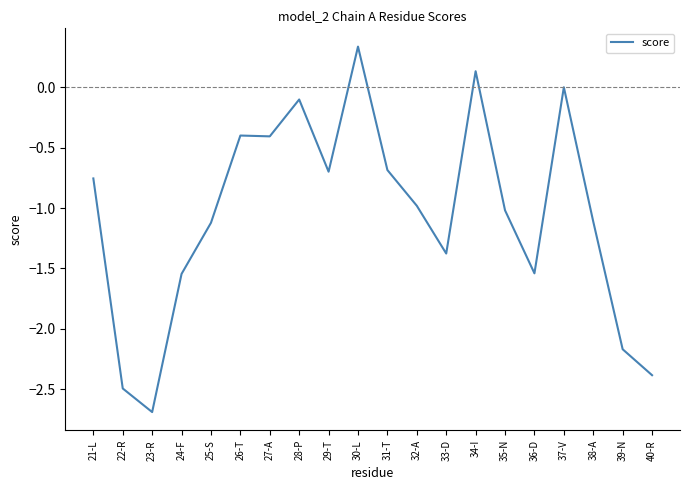

At which category does the data reach its first local valley?

23-R